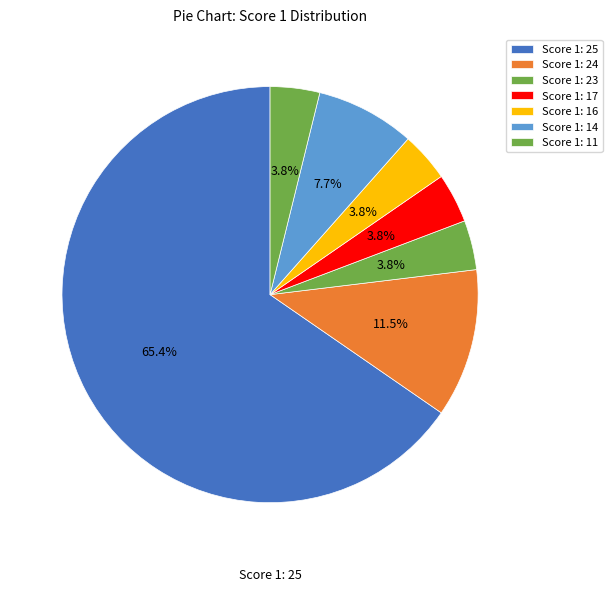

What is the smallest slice in the pie chart?

Score 1: 23